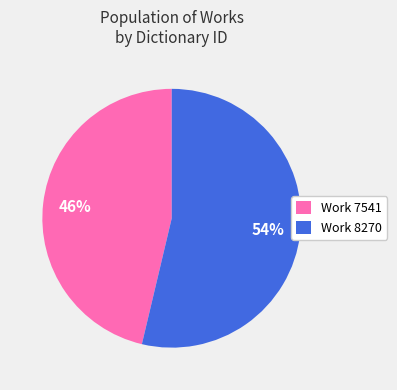

How many segments does this pie chart have?

2